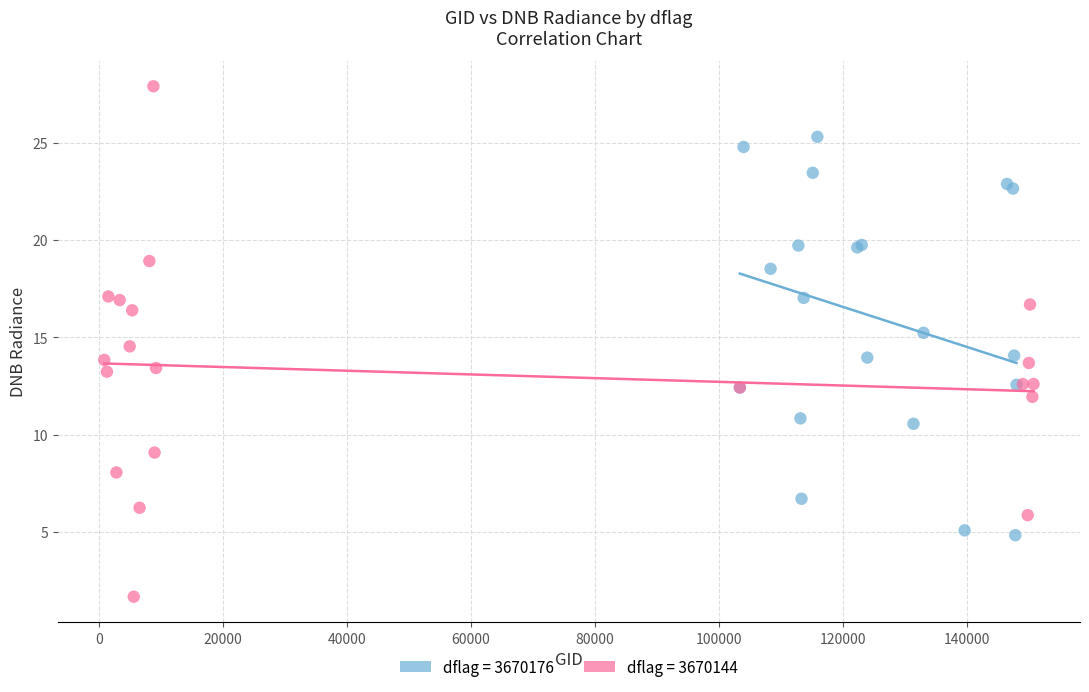

Which series reaches the minimum Y coordinate?

dflag = 3670144